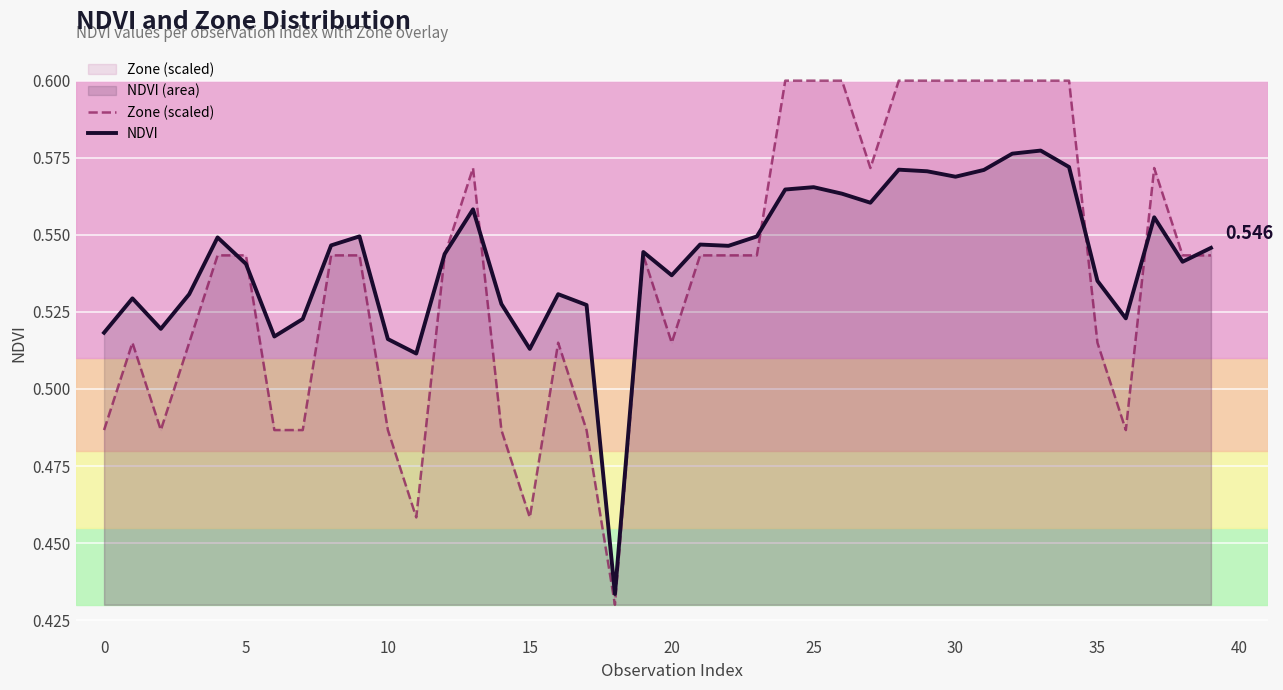

The value of Zone (scaled) at 18 is 0.3. True or false?

False